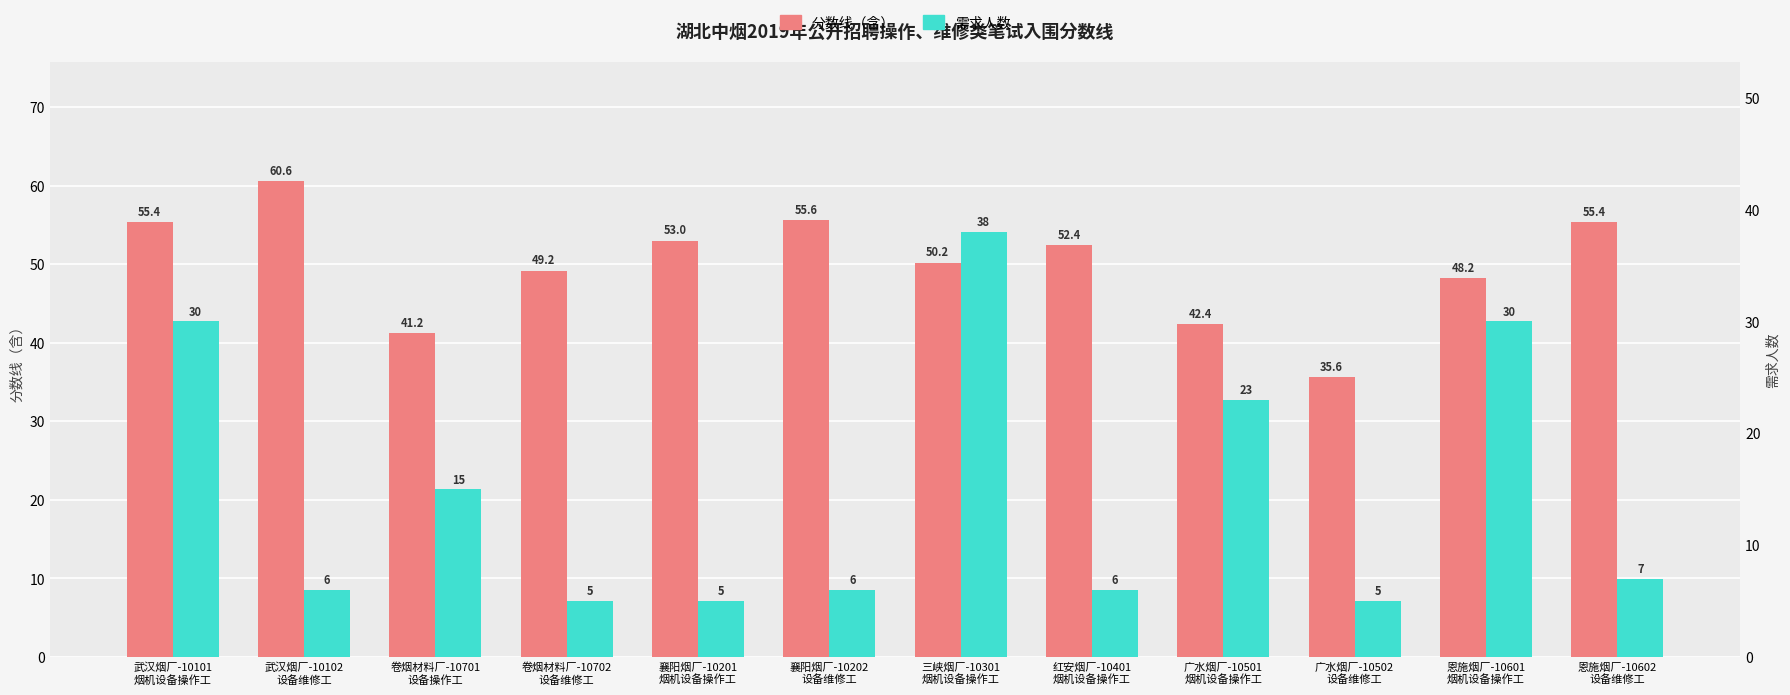

Is the value of 需求人数 at 襄阳烟厂-10201
烟机设备操作工 greater than the value of 分数线（含） at 卷烟材料厂-10701
设备操作工?

No